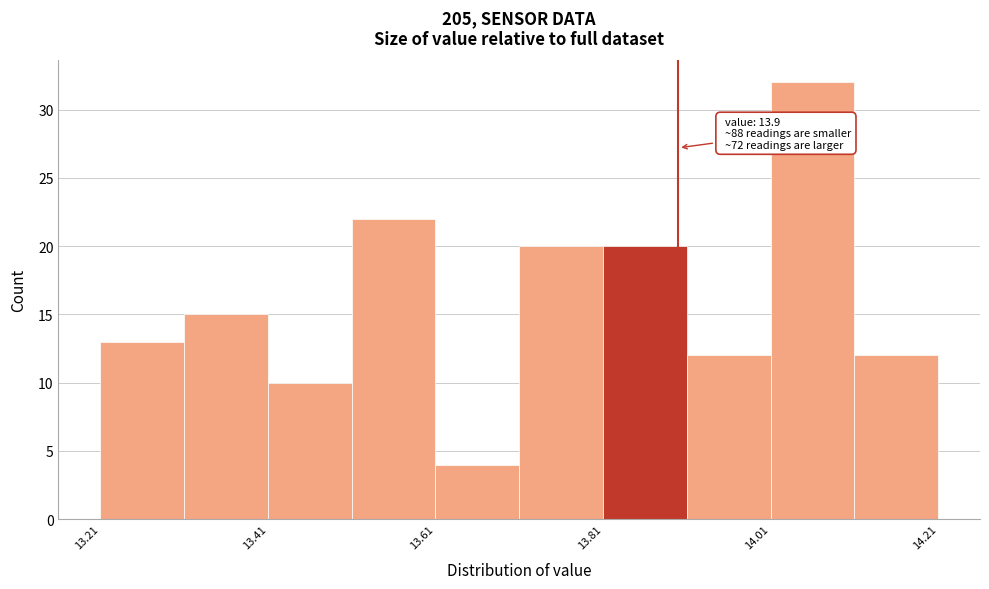

Which range on the x-axis has the tallest bar?

14.01 to 14.11